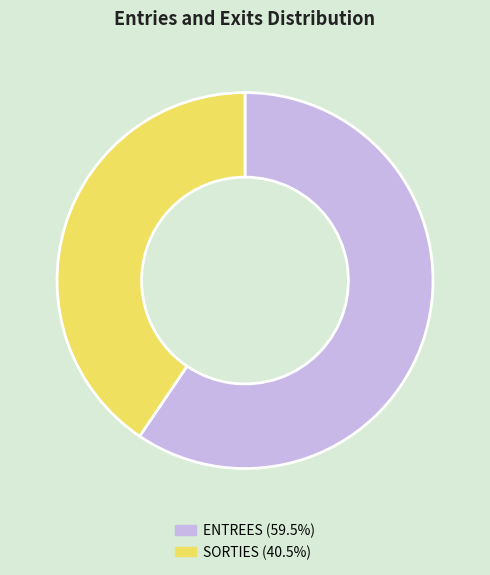

What is the ratio of the value at ENTREES (59.5%) to the value at SORTIES (40.5%)?

1.5